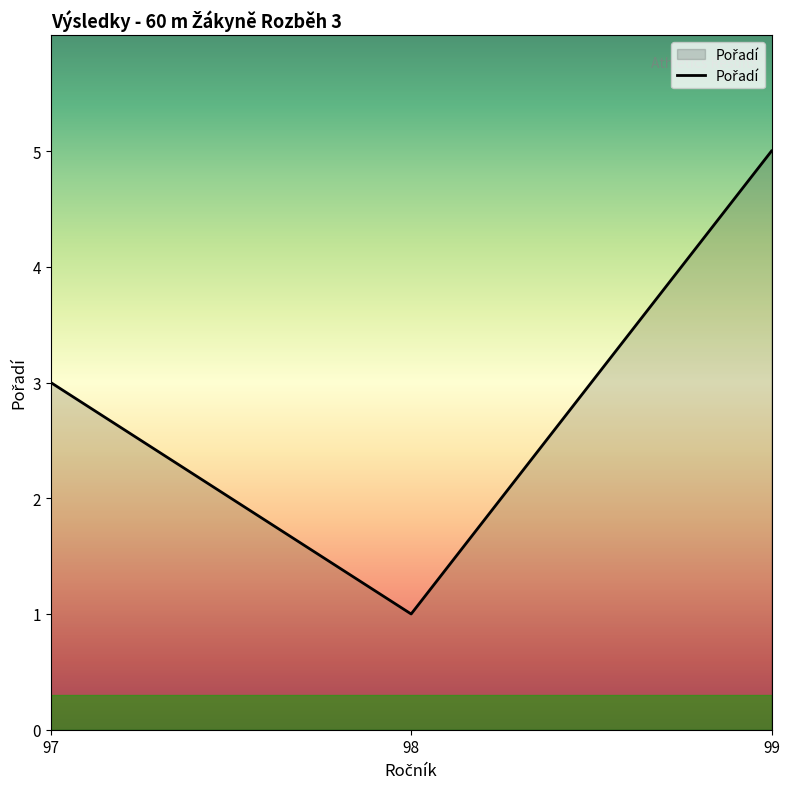

List the labels in order of value, largest first.

99, 97, 98